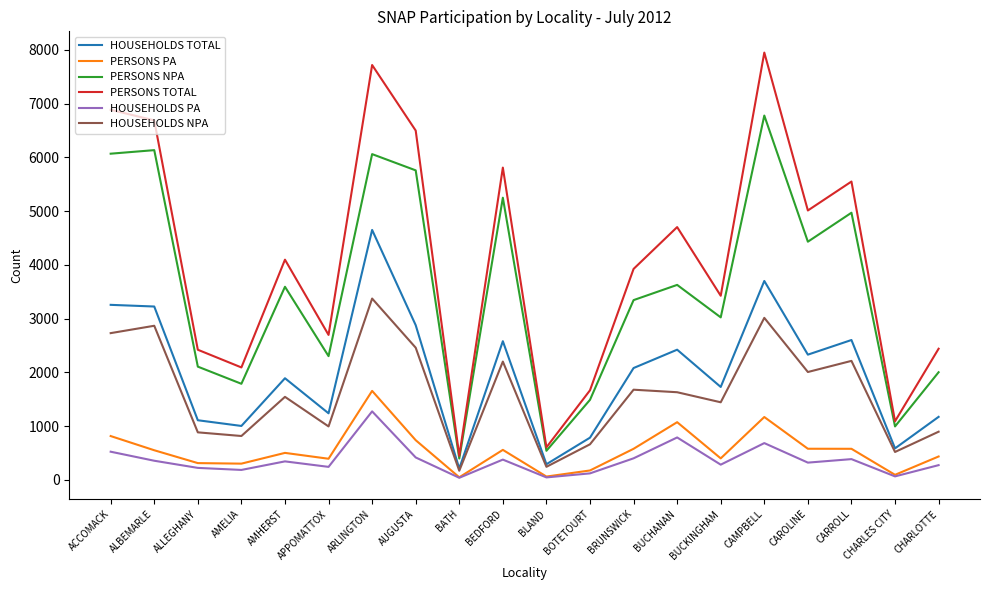

True or false: PERSONS TOTAL and HOUSEHOLDS PA intersect in this chart.

False